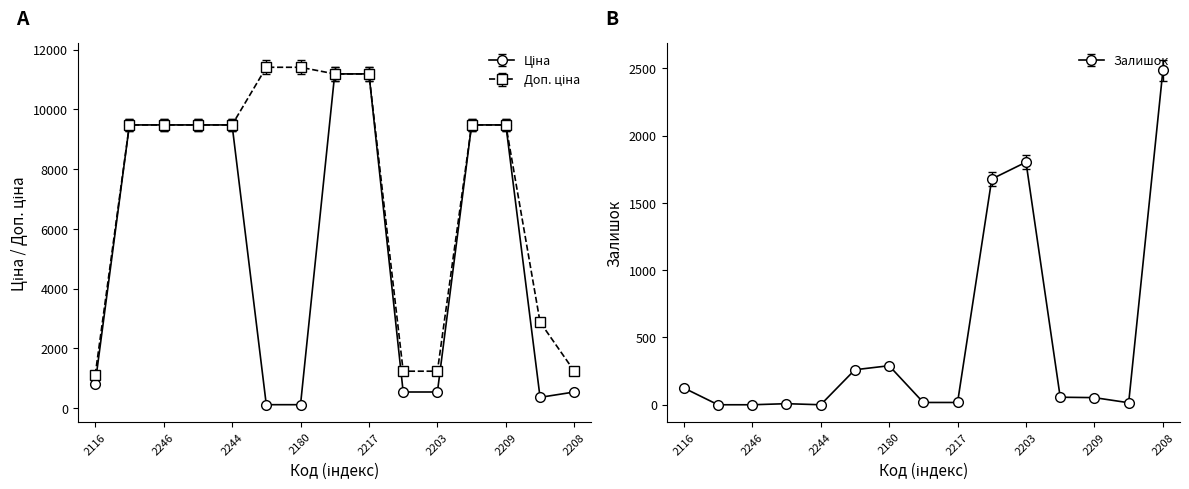

How many values in the Залишок series exceed 53?

7